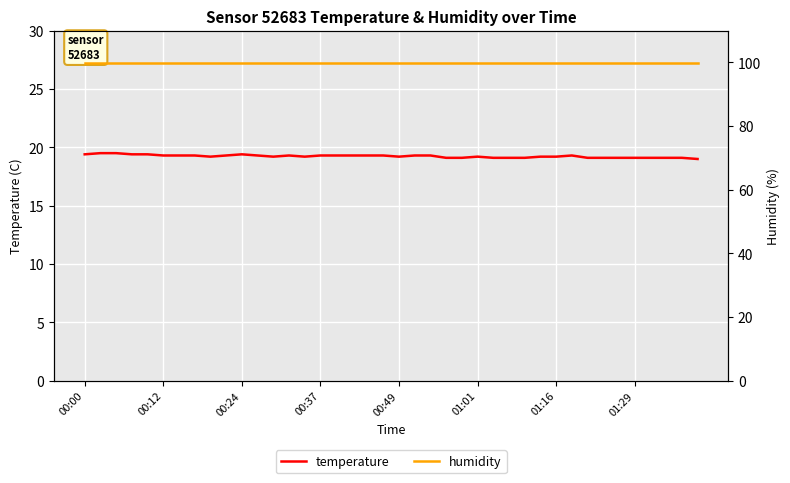

Reading right to left, extract all data points from this chart.

temperature: 19.0	19.1	19.1	19.1	19.1	19.1	19.1	19.1	19.3	19.2	19.2	19.1	19.1	19.1	19.2	19.1	19.1	19.3	19.3	19.2	19.3	19.3	19.3	19.3	19.3	19.2	19.3	19.2	19.3	19.4	19.3	19.2	19.3	19.3	19.3	19.4	19.4	19.5	19.5	19.4
humidity: 99.9	99.9	99.9	99.9	99.9	99.9	99.9	99.9	99.9	99.9	99.9	99.9	99.9	99.9	99.9	99.9	99.9	99.9	99.9	99.9	99.9	99.9	99.9	99.9	99.9	99.9	99.9	99.9	99.9	99.9	99.9	99.9	99.9	99.9	99.9	99.9	99.9	99.9	99.9	99.9